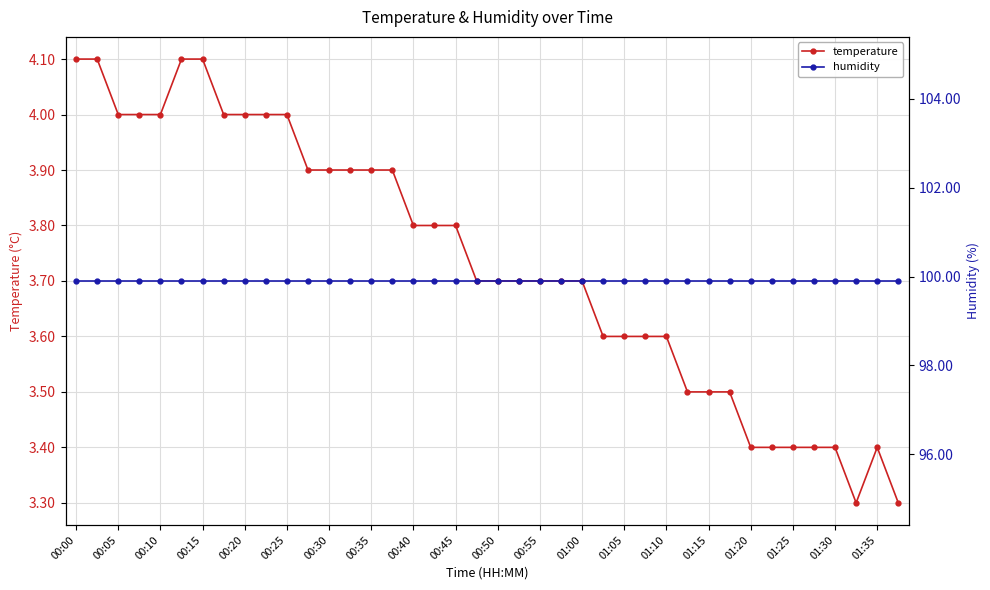

How many interior local peaks does the temperature series have?

1